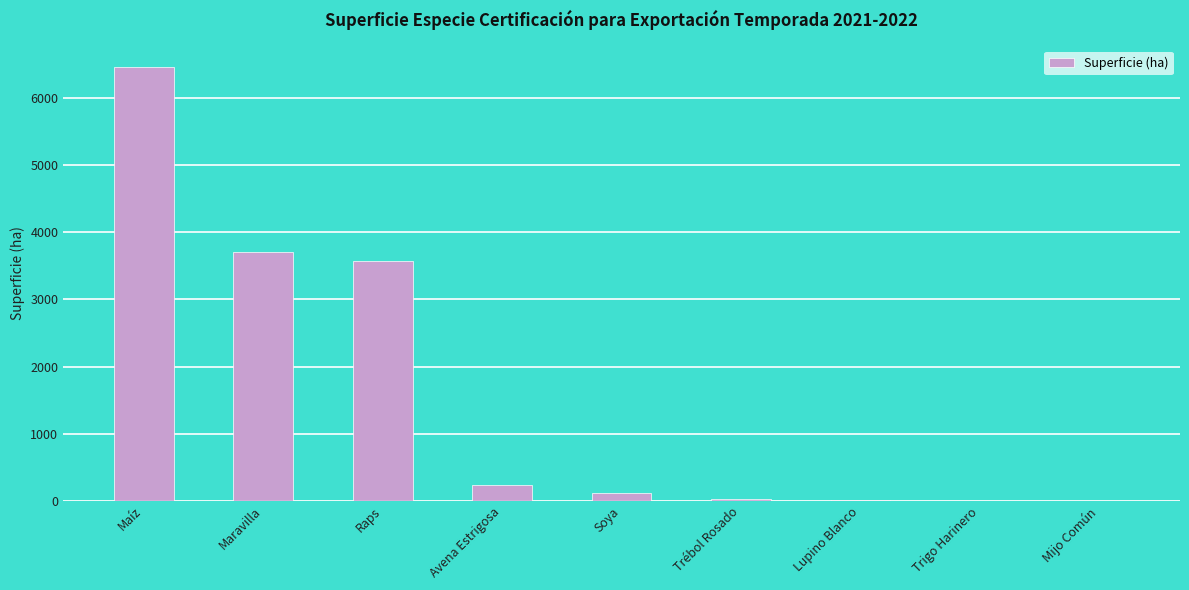

Are the bars horizontal?

No